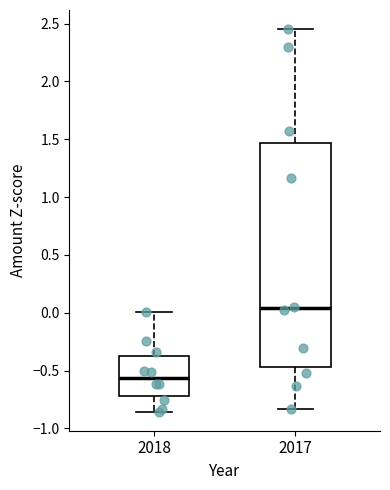

Which box's median line is the lowest?

2018